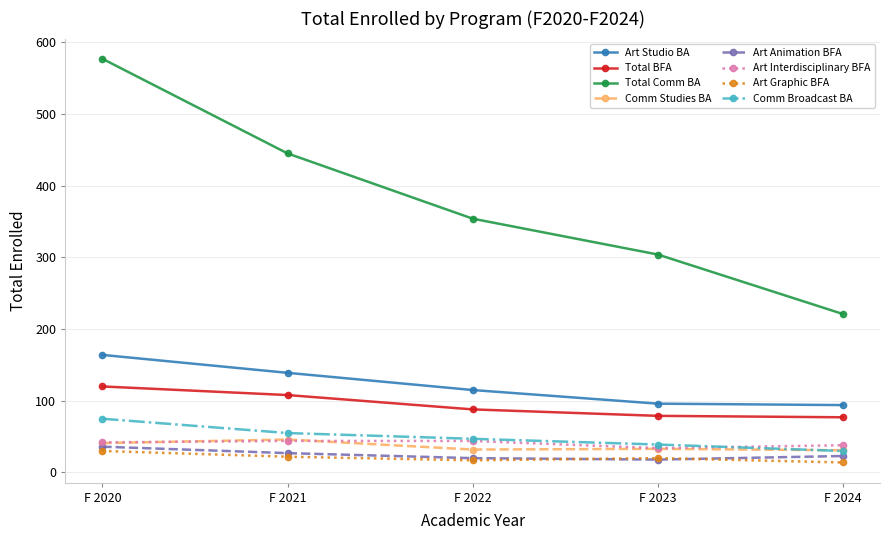

What is the value of the Total Comm BA point at the 3rd from the left?

354